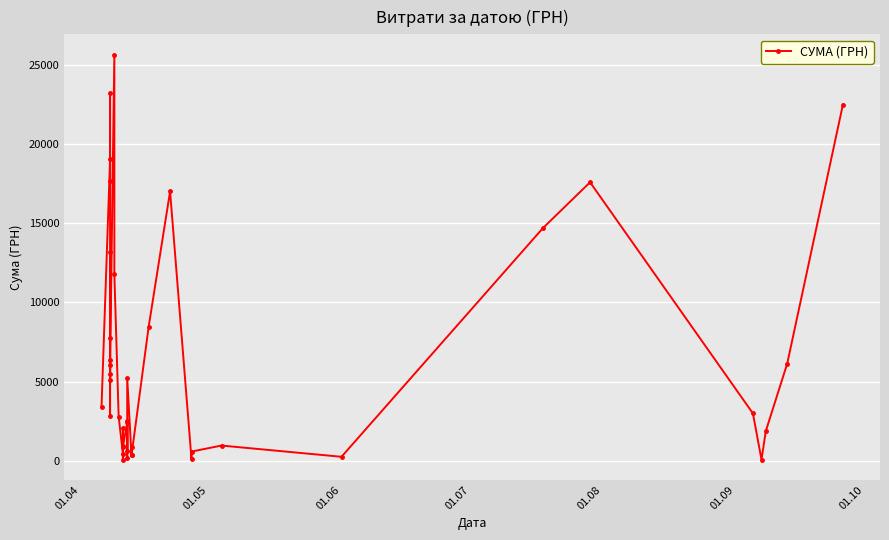

What is the difference between the maximum and minimum values?

25547.1